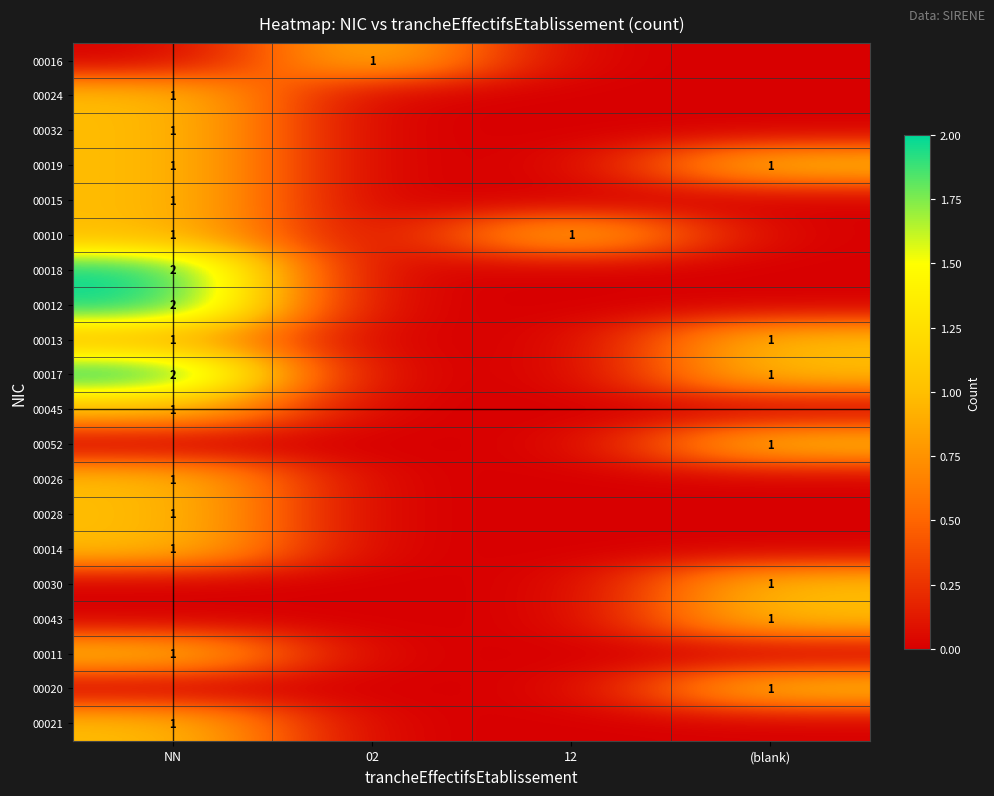

The 00018 series shows 1 at NN. True or false?

False